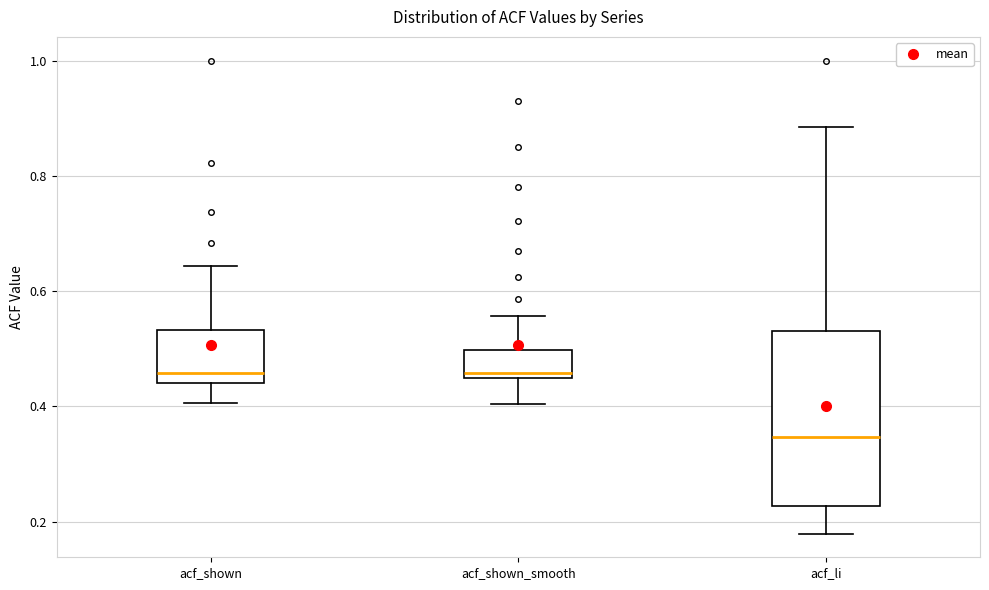

Comparing the boxes themselves (not the whiskers), which one is the tallest?

acf_li